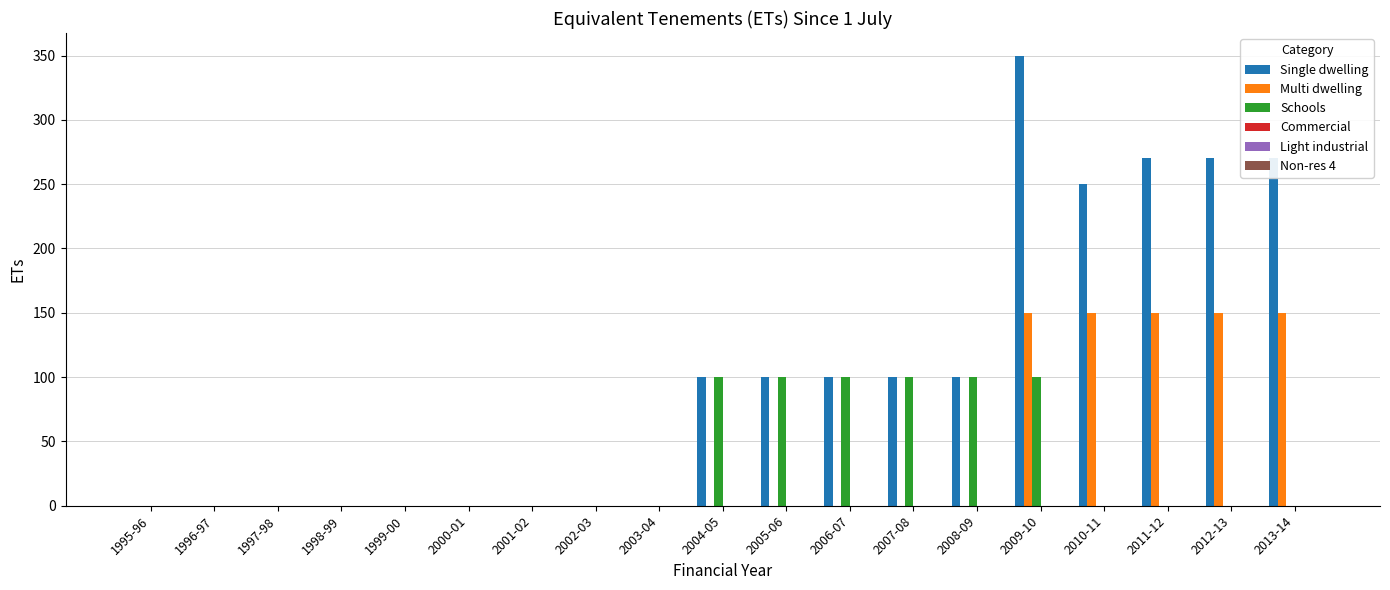

What is the sum of all Multi dwelling values?

750